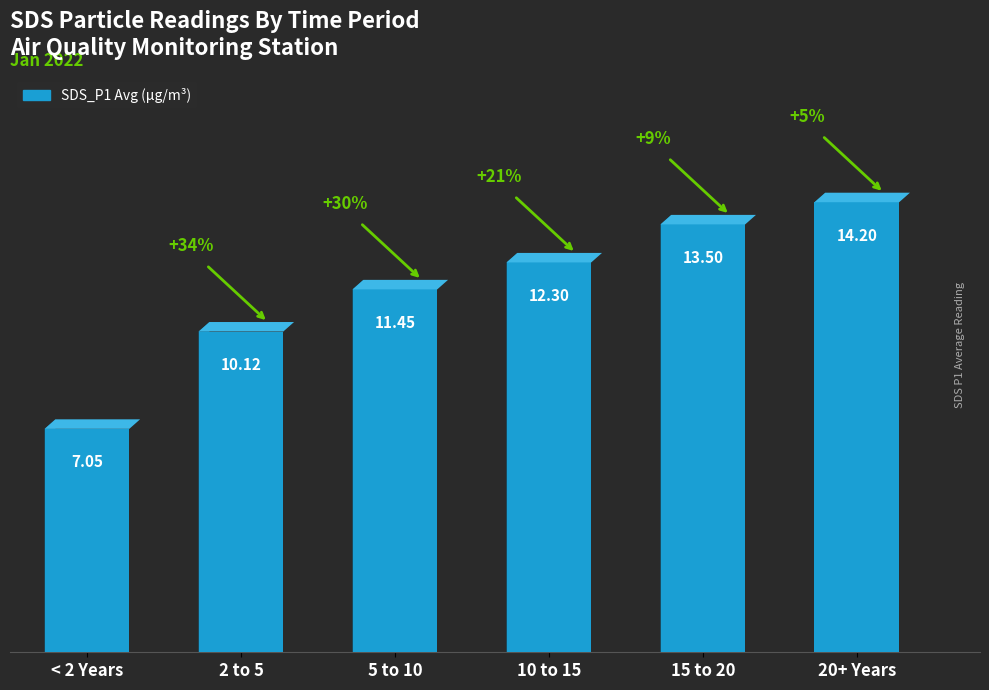

The value at 2 to 5 is 10.1. True or false?

True